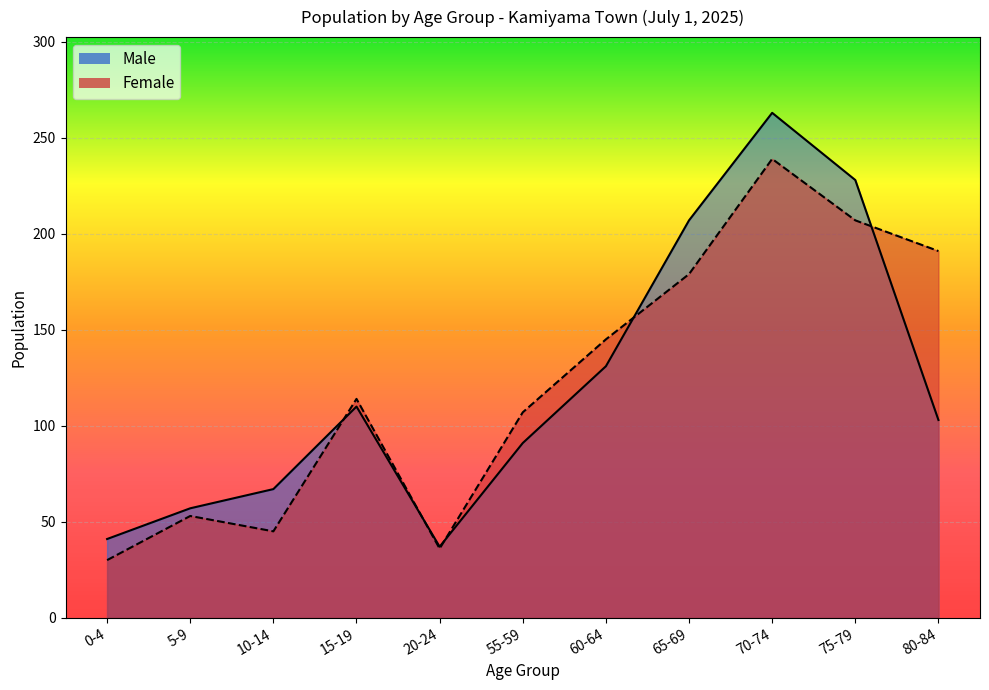

True or false: Female and Male intersect in this chart.

True